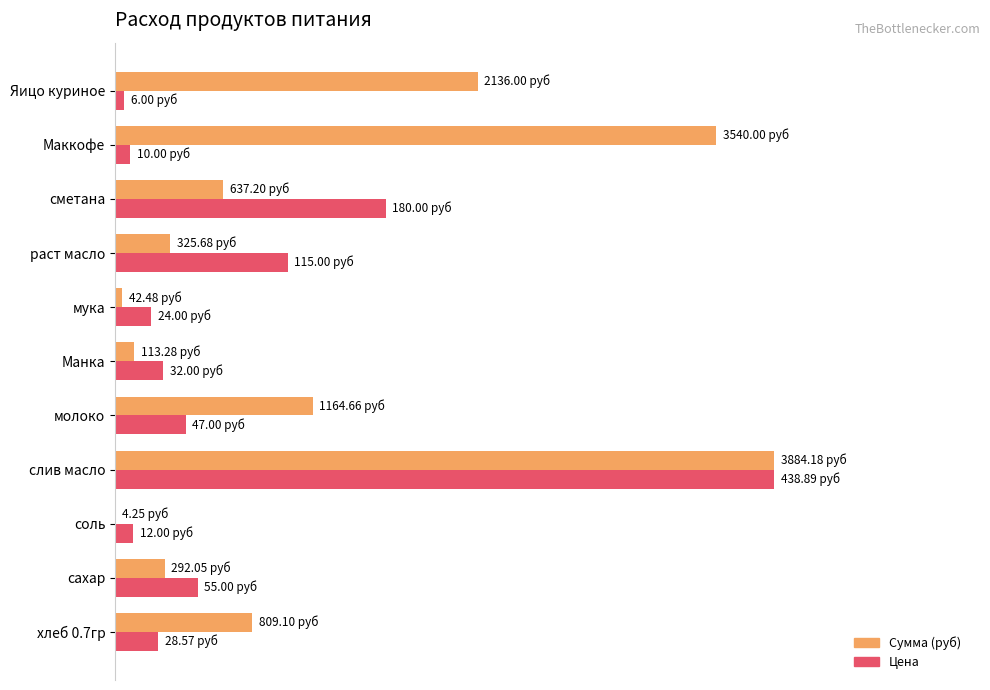

At which label is Сумма (руб) closest to 50?

Яицо куриное